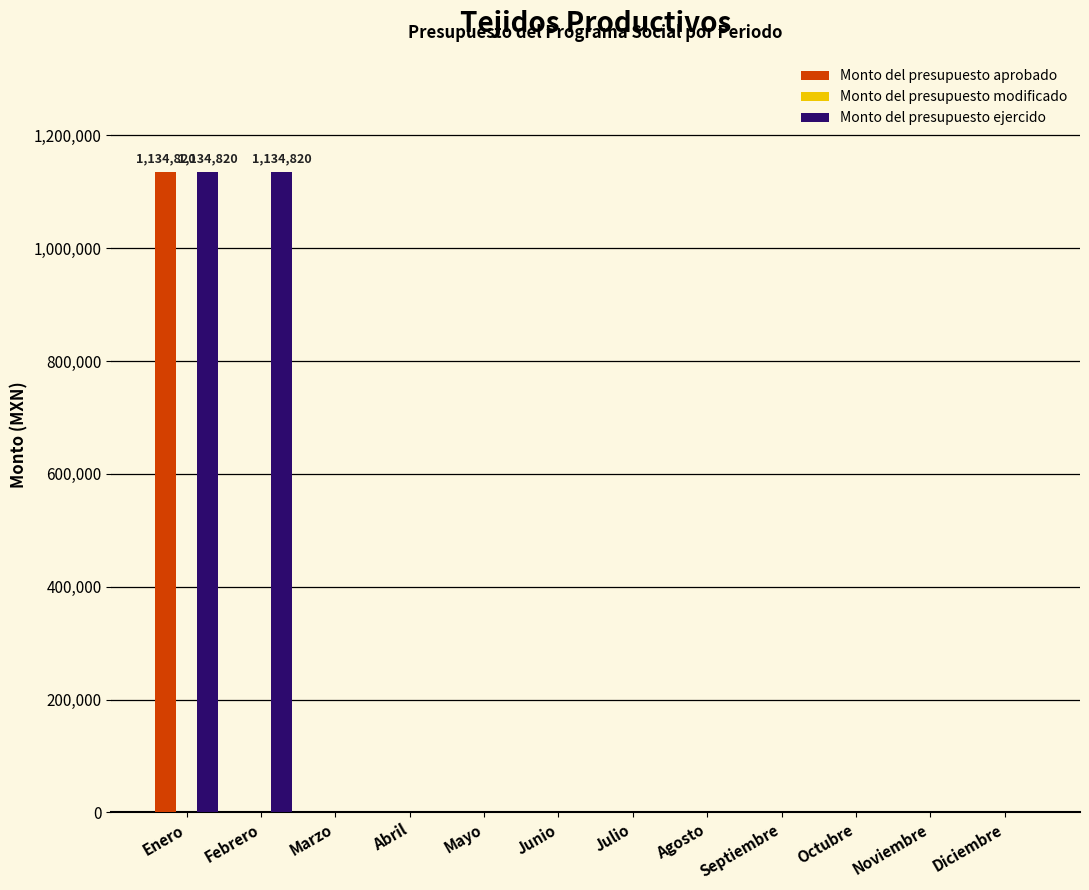

What is the greatest value displayed?

1134820